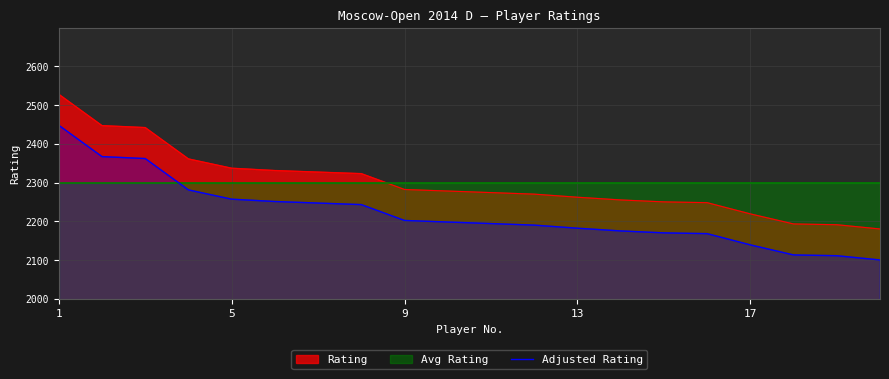

What is the maximum value for Adjusted Rating?

2448